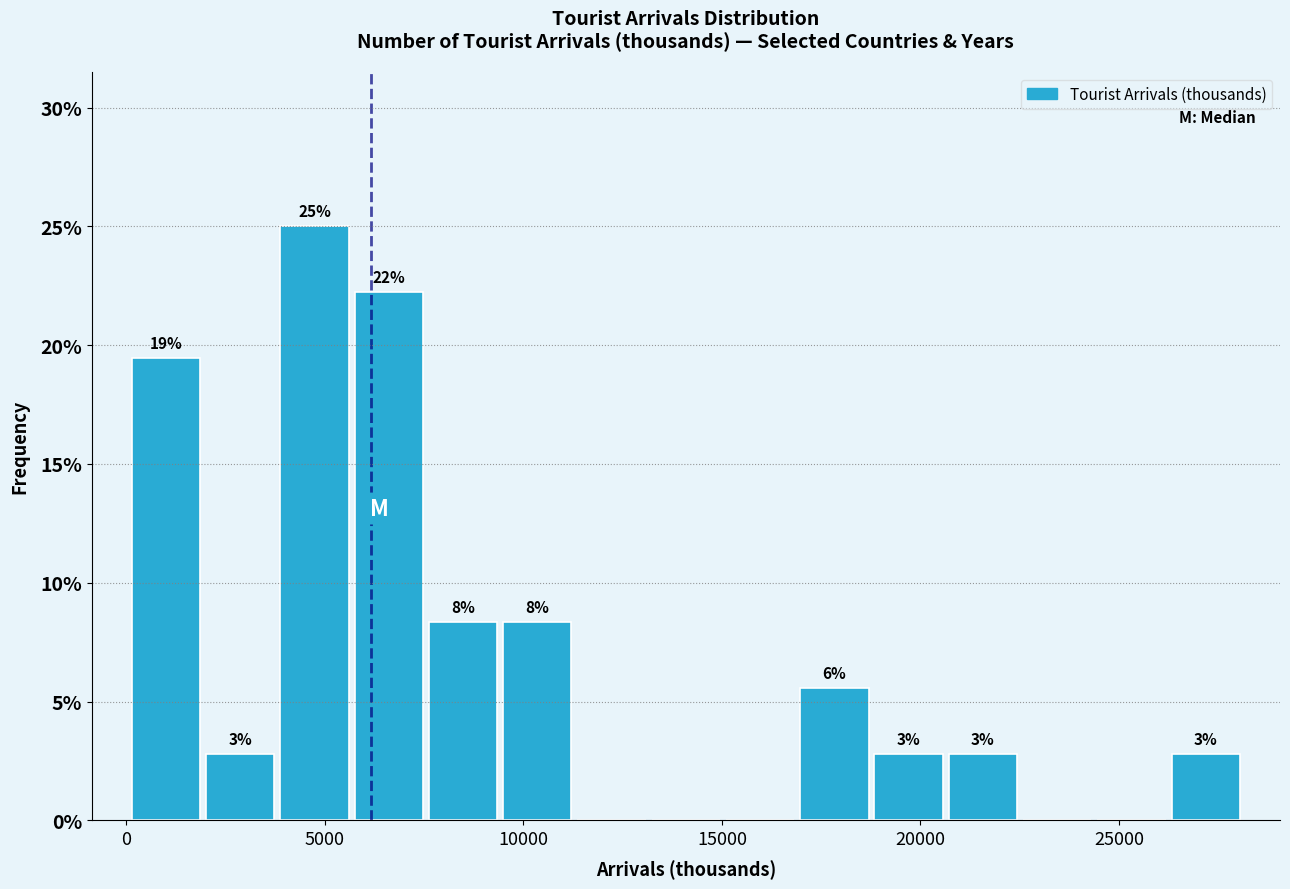

Read against the x-axis, roughly where is the centre of the tallest bar?

4500